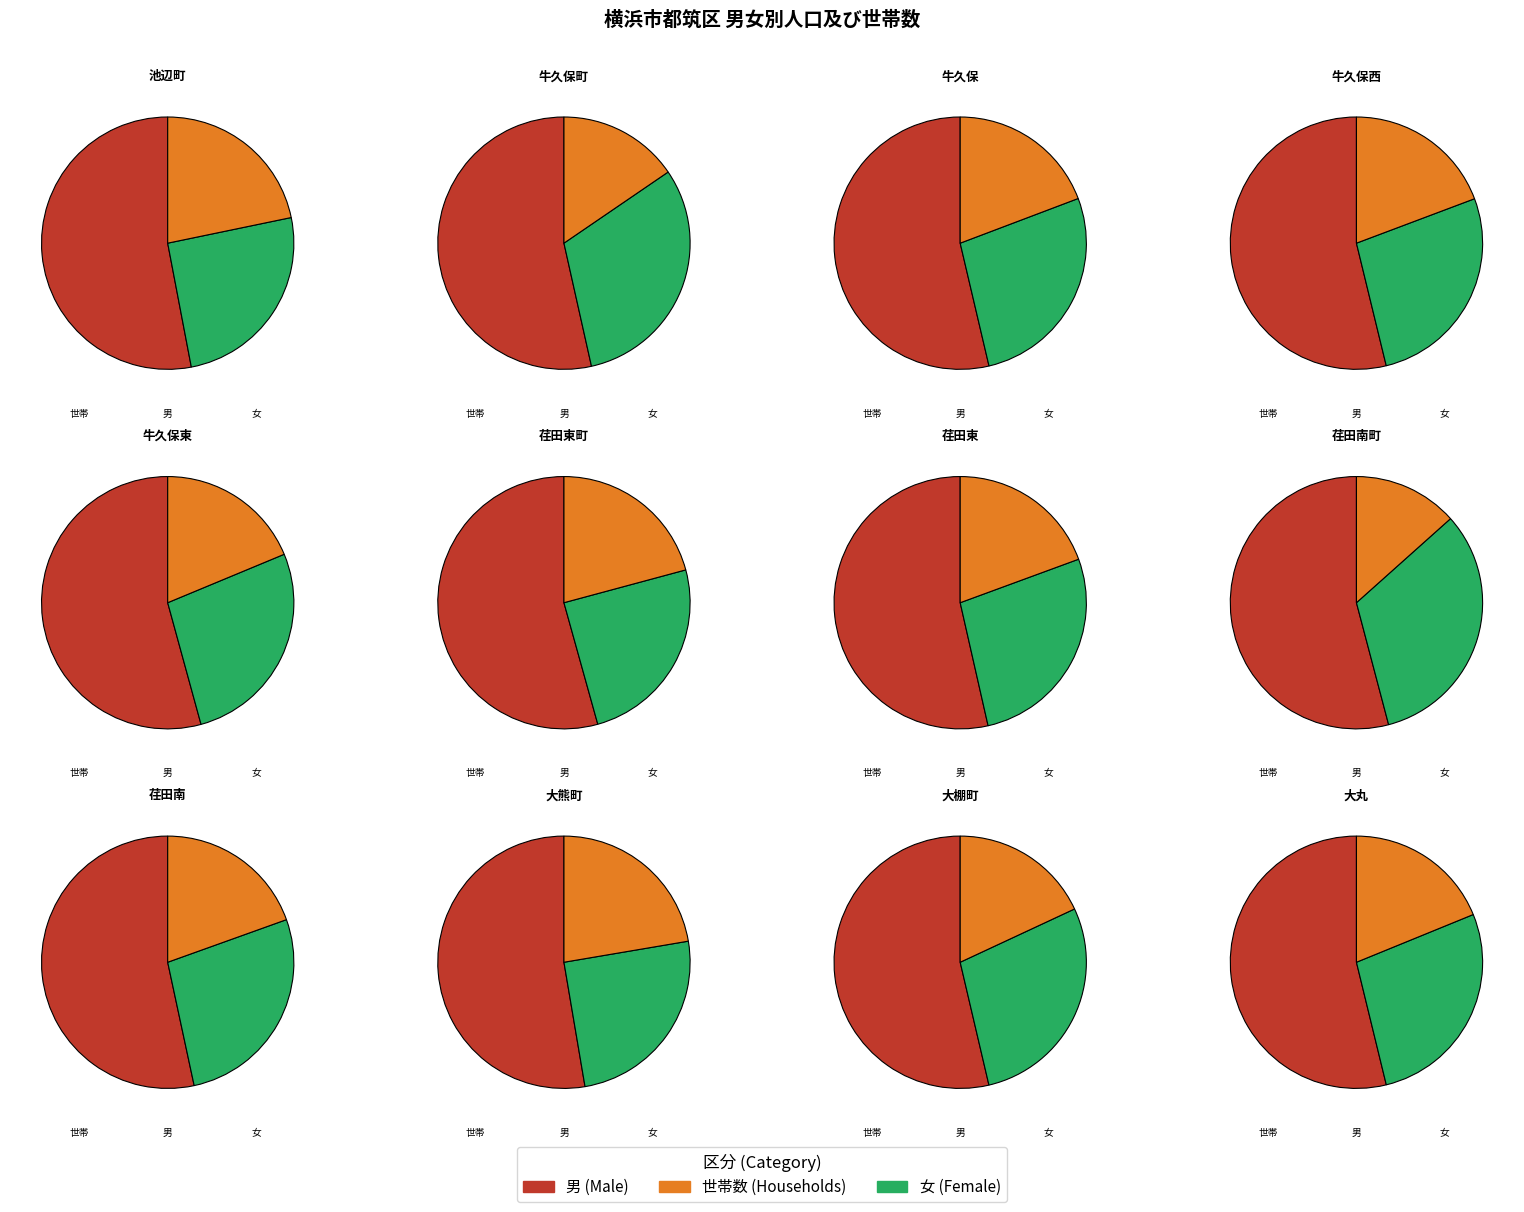

Combined, do 牛久保西 and 荏田東町 account for over 50%?

No